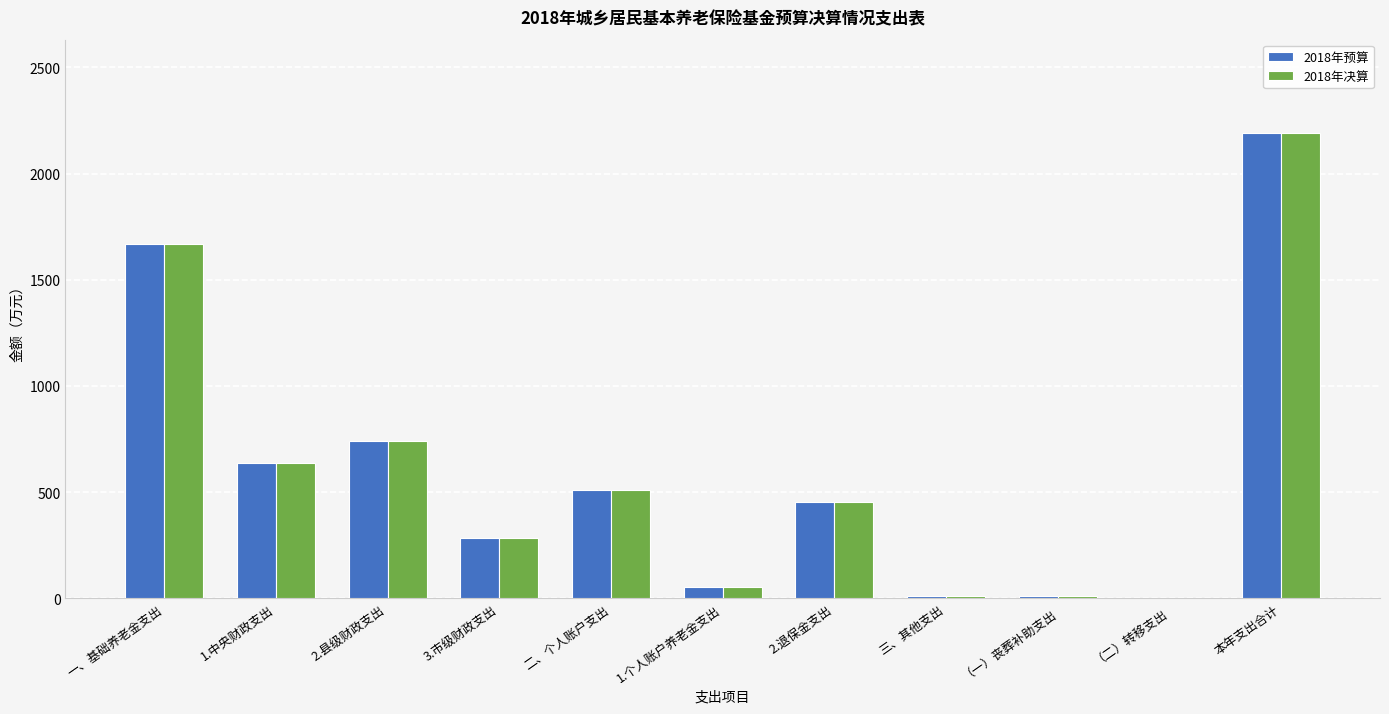

Is the value of 2018年决算 at 一、基础养老金支出 greater than the value of 2018年预算 at 二、个人账户支出?

Yes